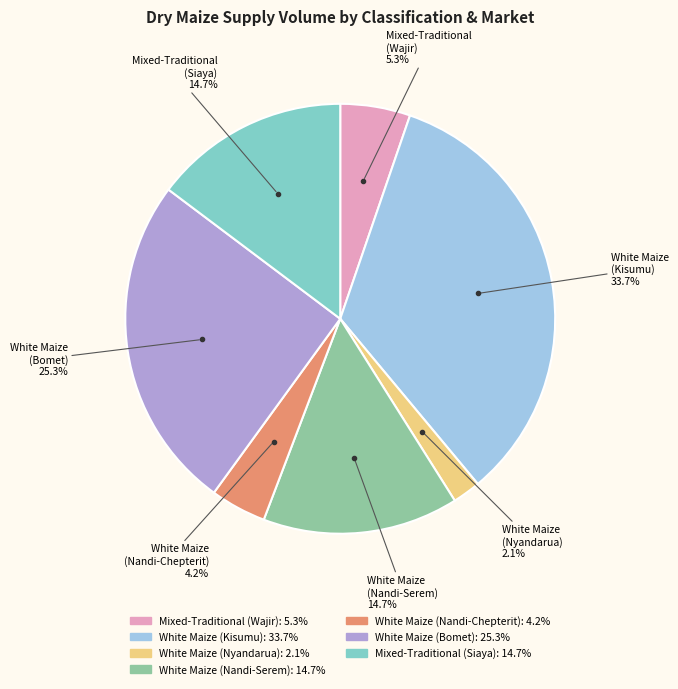

Which category has the smallest portion of the pie?

White Maize (Nyandarua)